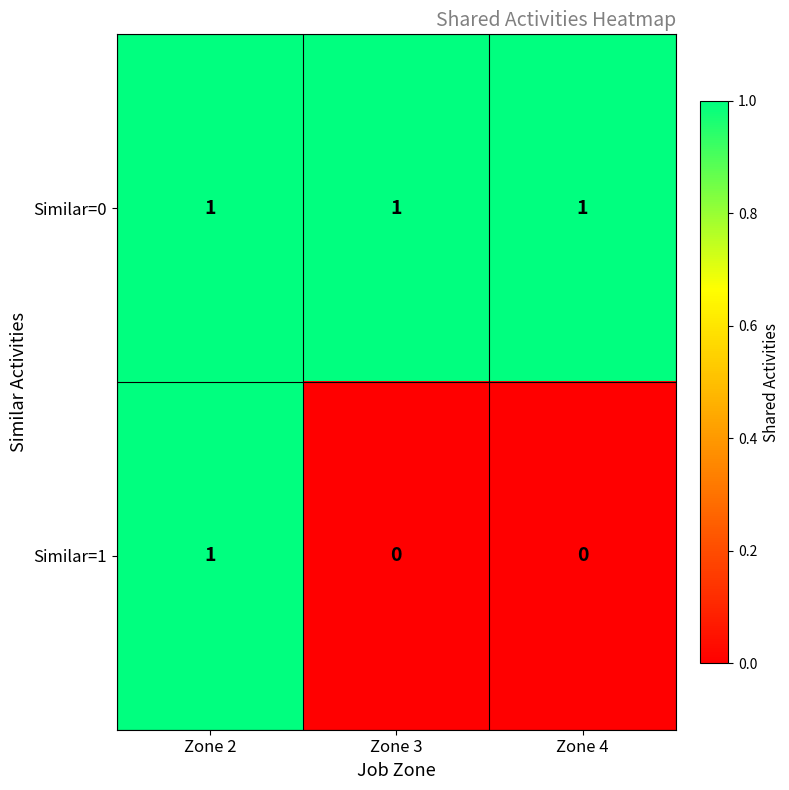

Reading left to right, what are all the values shown in this chart?

Similar=0: Zone 2=1	Zone 3=1	Zone 4=1
Similar=1: Zone 2=1	Zone 3=0	Zone 4=0